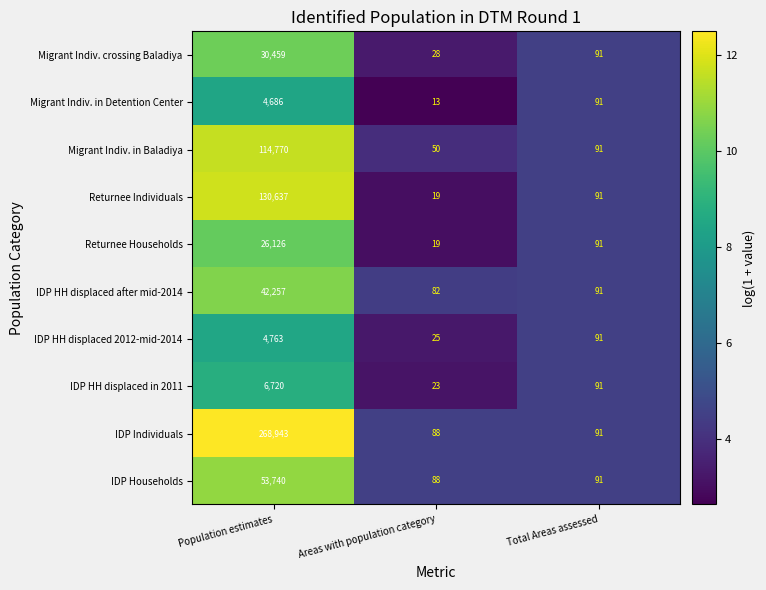

List the series in order of their peak value, highest first.

IDP Individuals, Returnee Individuals, Migrant Indiv. in Baladiya, IDP Households, IDP HH displaced after mid-2014, Migrant Indiv. crossing Baladiya, Returnee Households, IDP HH displaced in 2011, IDP HH displaced 2012-mid-2014, Migrant Indiv. in Detention Center